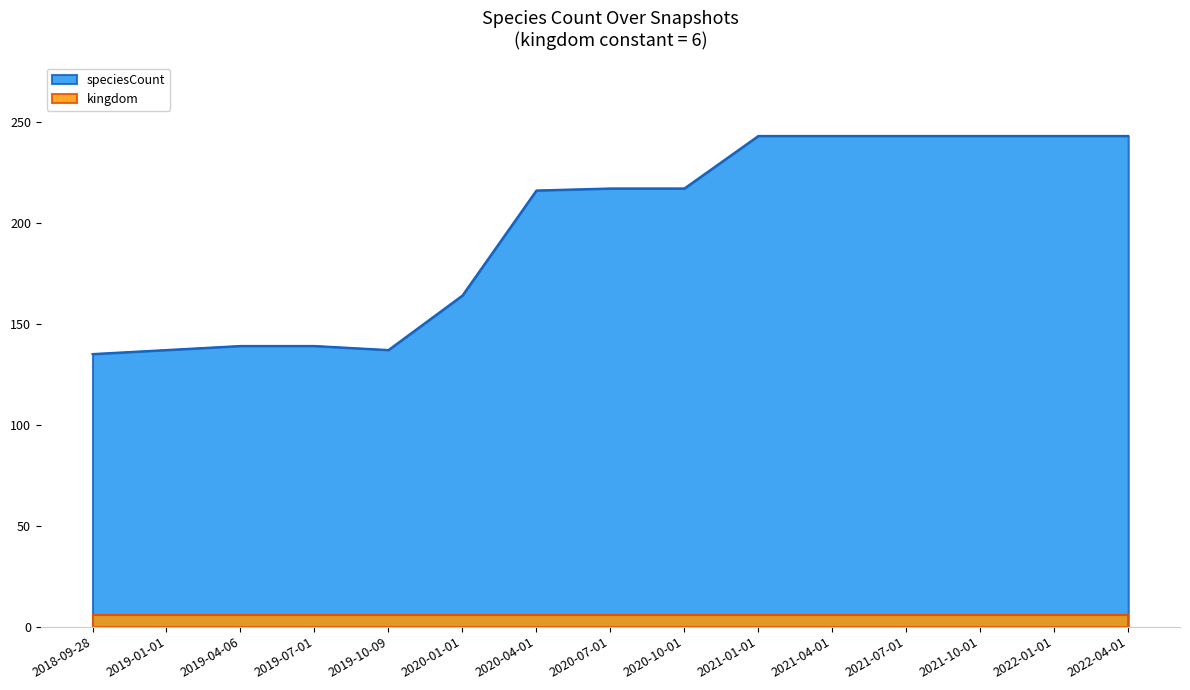

List the labels in order of value, largest first.

2021-01-01, 2021-04-01, 2021-07-01, 2021-10-01, 2022-01-01, 2022-04-01, 2020-07-01, 2020-10-01, 2020-04-01, 2020-01-01, 2019-04-06, 2019-07-01, 2019-01-01, 2019-10-09, 2018-09-28